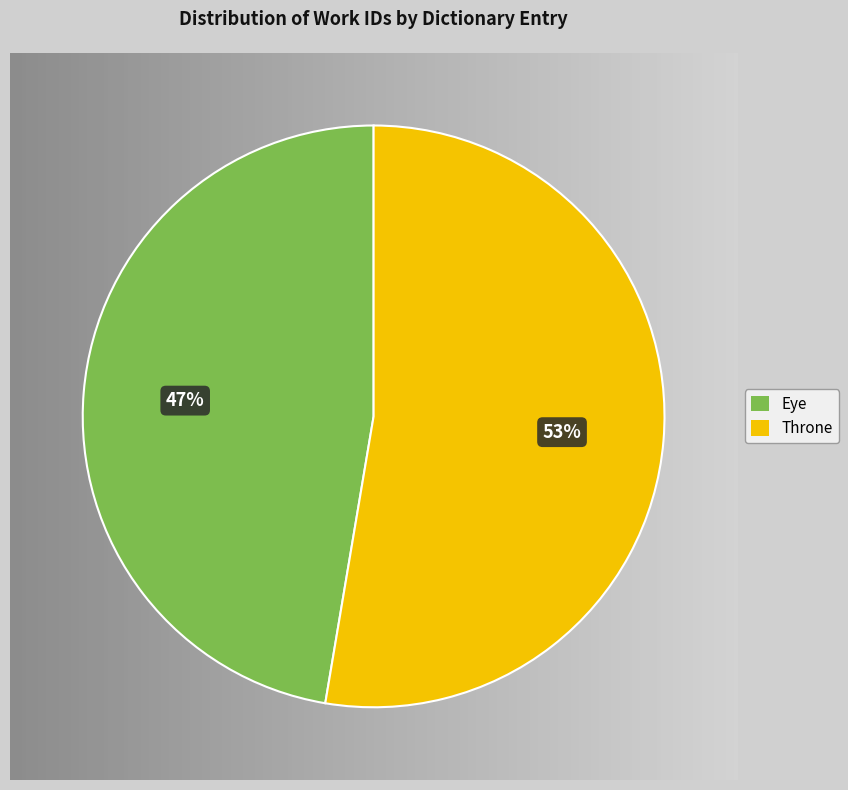

Which has a higher value, Throne or Eye?

Throne